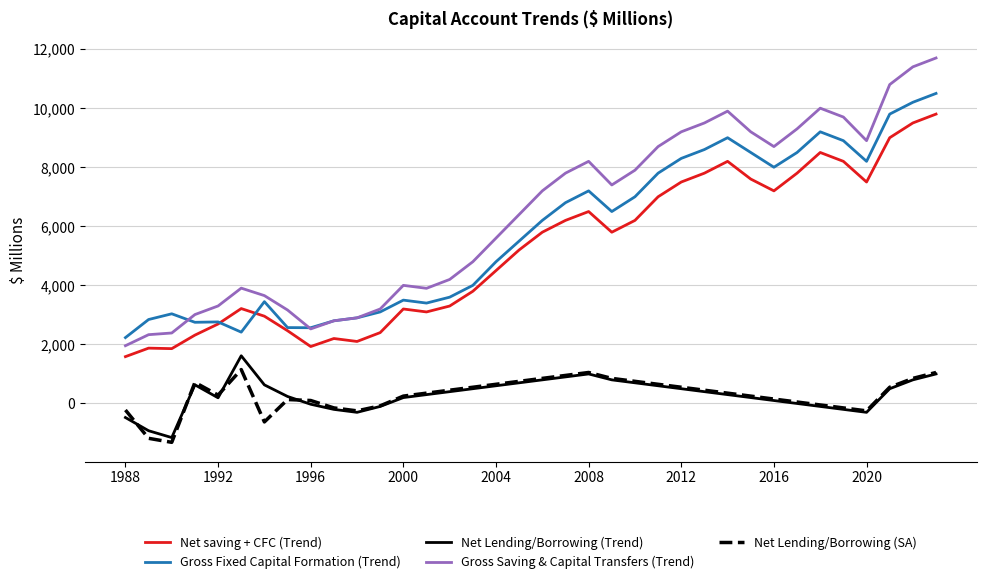

Which series has the widest spread of values?

Gross Saving & Capital Transfers (Trend)